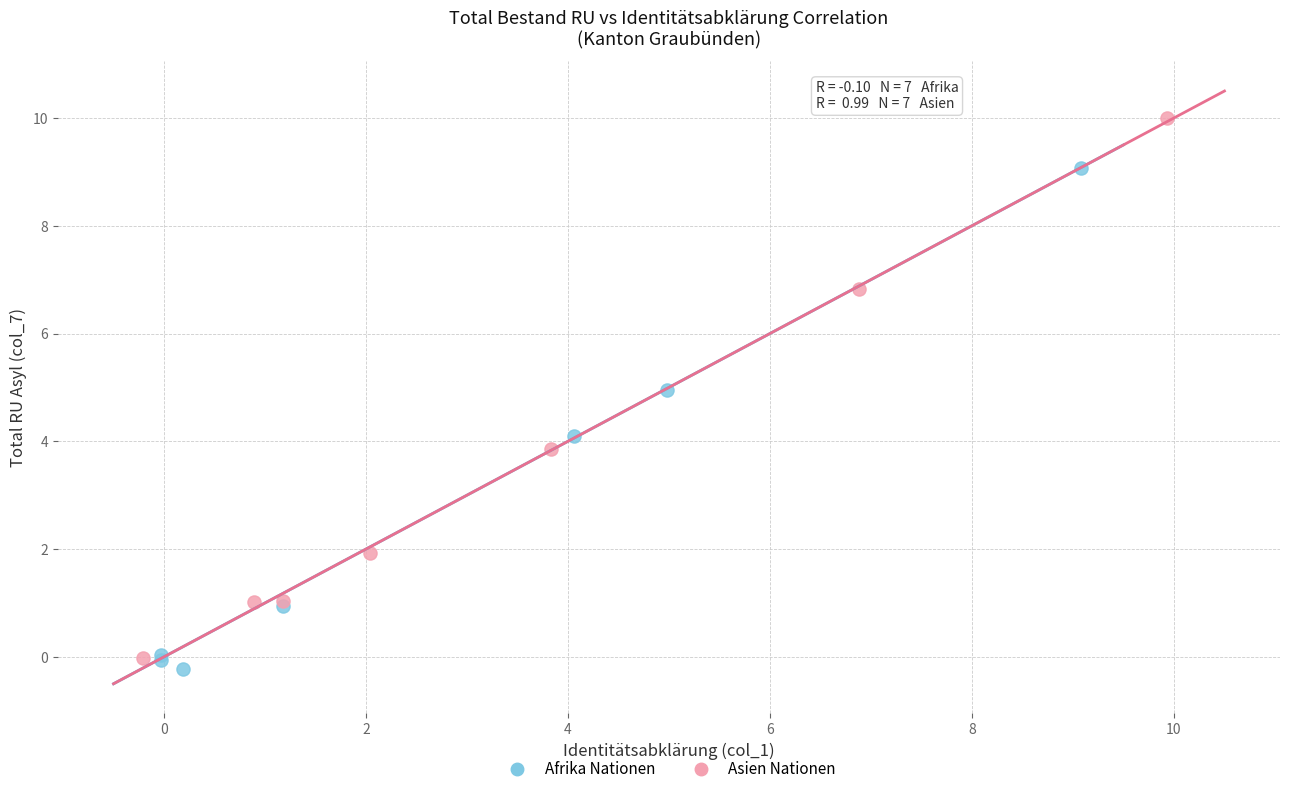

Which series has the widest spread of Y values?

Asien Nationen